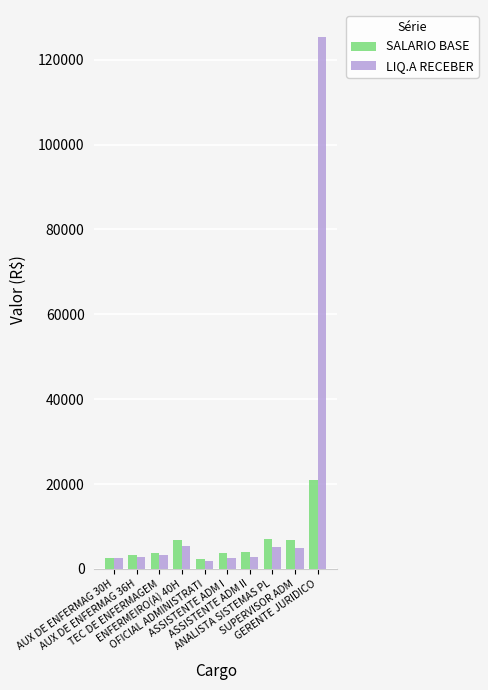

At which label does SALARIO BASE reach its peak?

GERENTE JURIDICO